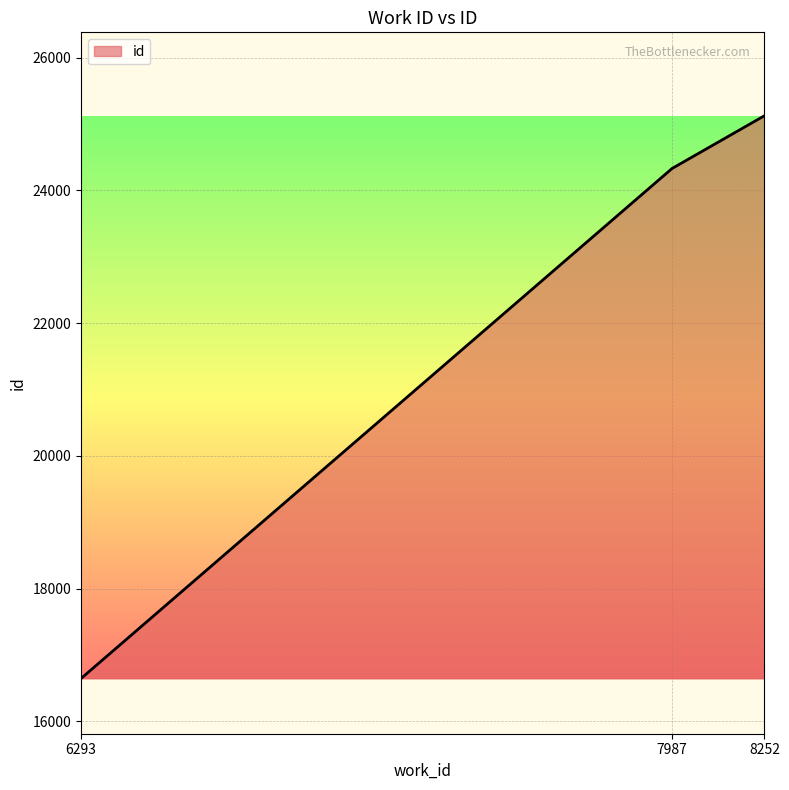

What is the smallest value displayed?

16644